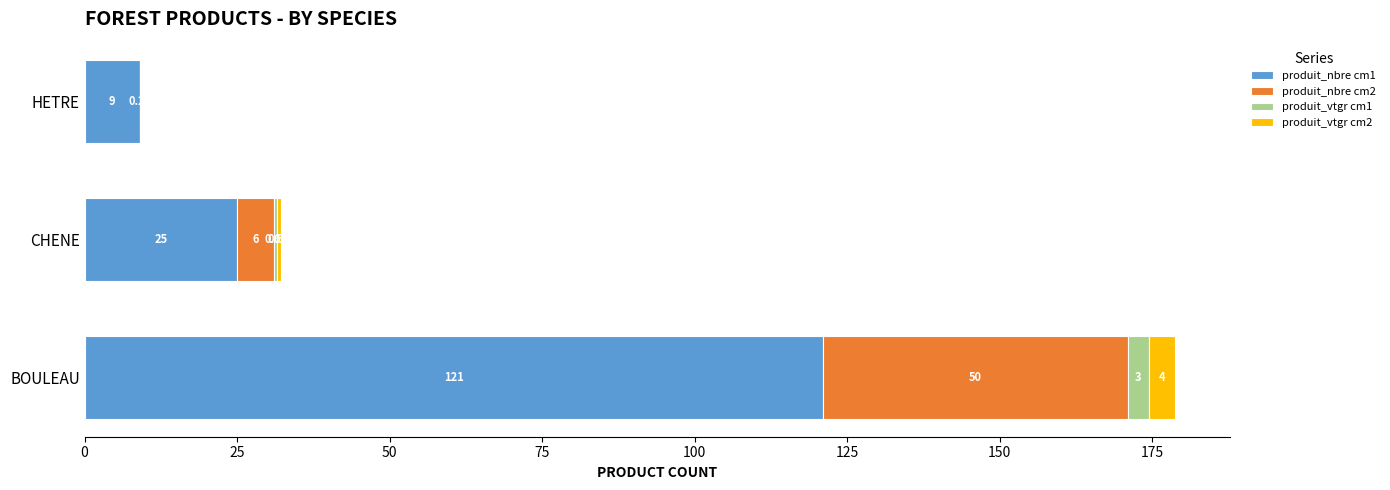

At which category is the sum across all series the highest?

BOULEAU